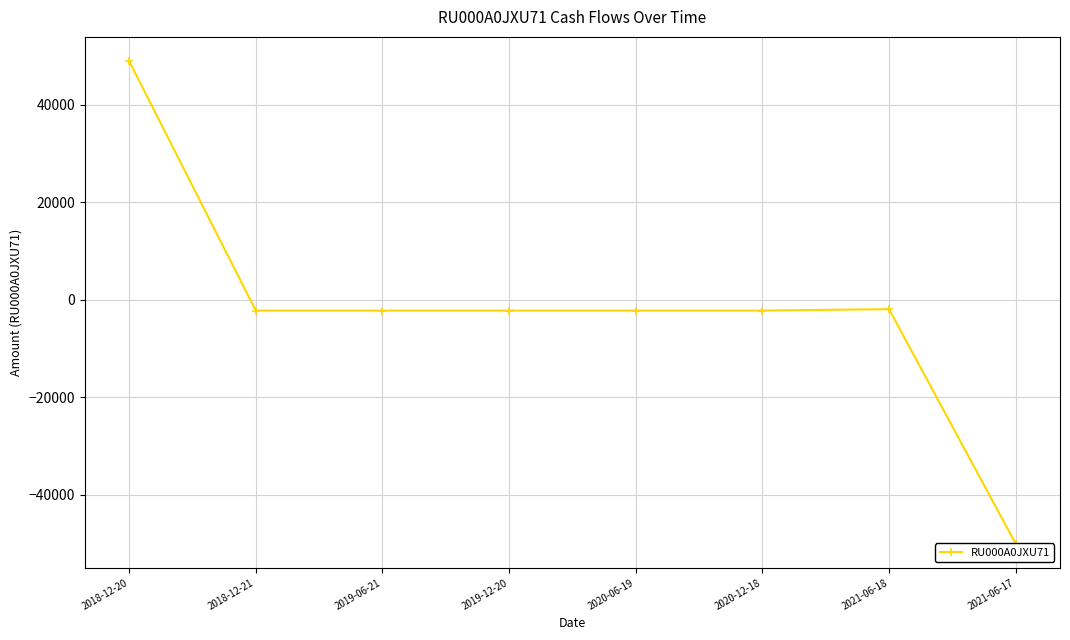

How many lines are shown in the chart?

1